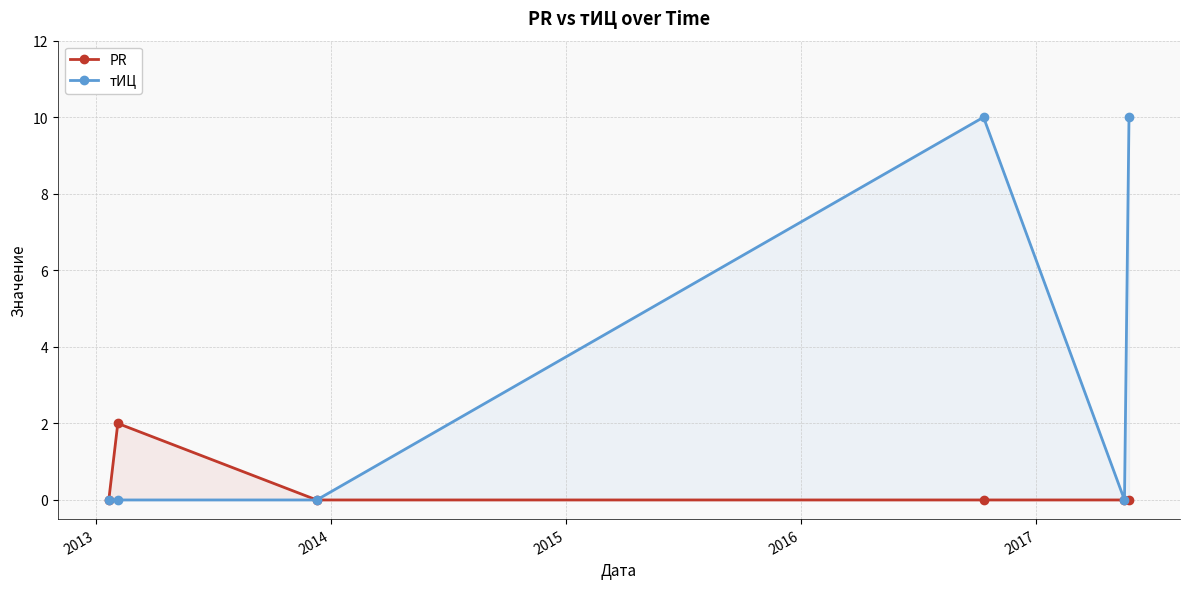

Reading left to right, extract all data points from this chart.

PR: 0	2	0	0	0	0
тИЦ: 0	0	0	10	0	10